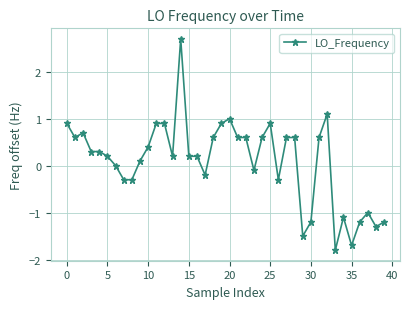

What is the difference between the maximum and second lowest values?

4.4